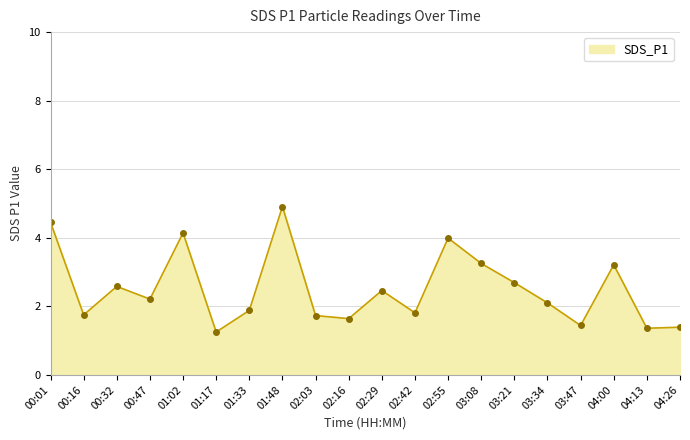

What is the change in value from 01:17 to 04:13?

+0.1